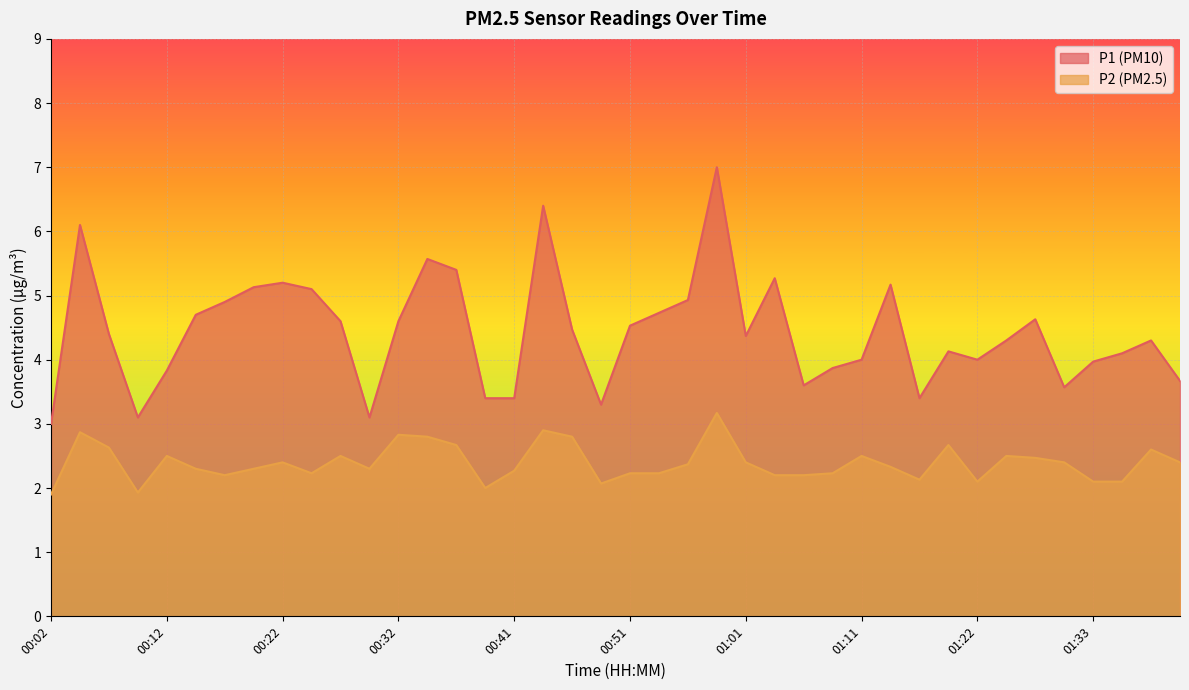

How many interior local peaks does the P1 series have?

10